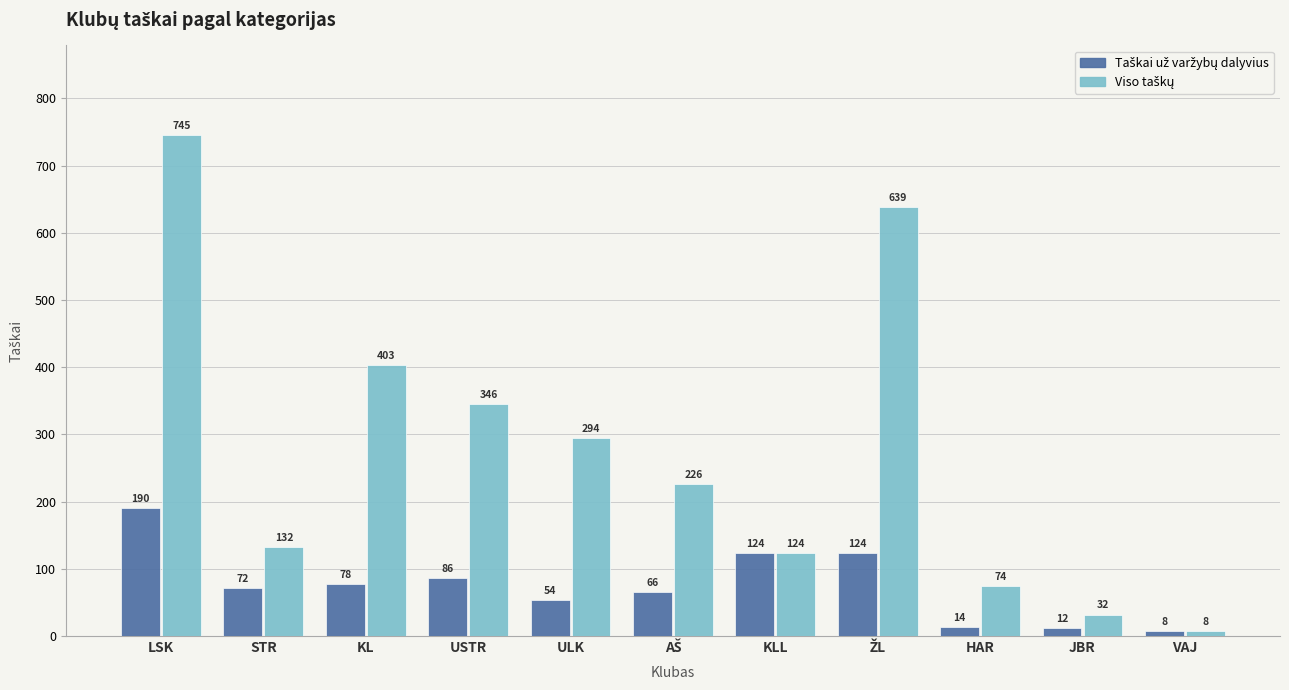

At which category is the sum across all series the highest?

LSK